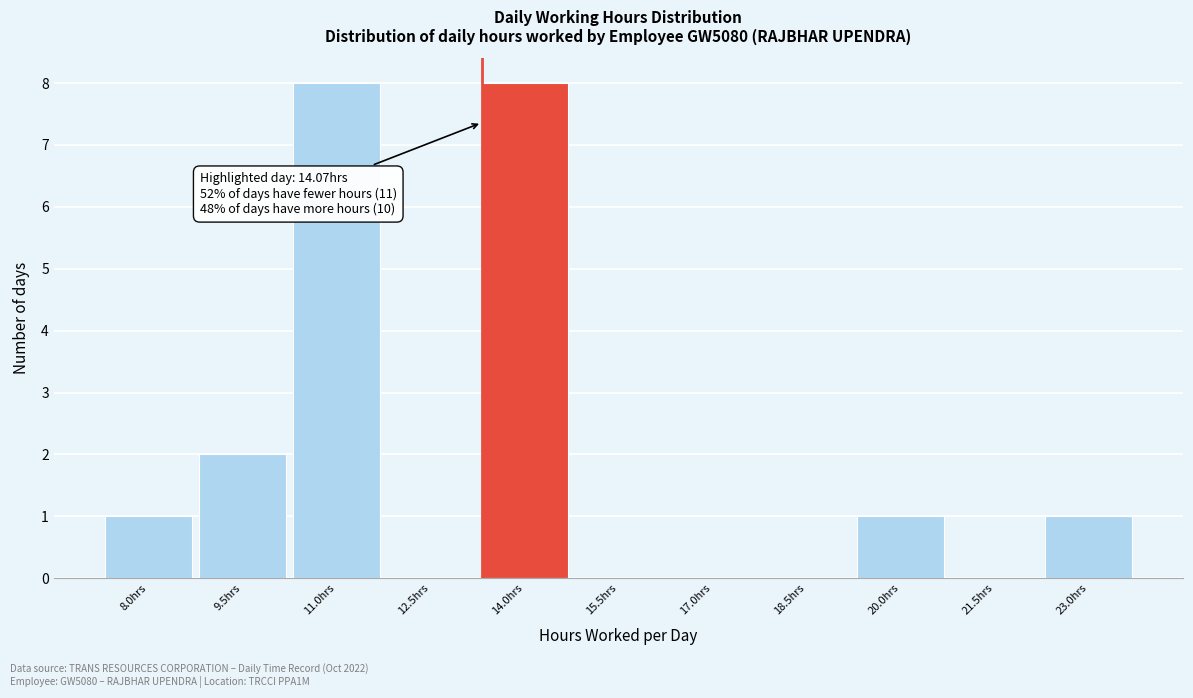

Reading left to right, what are all the values shown in this chart?

8.0hrs=1	9.5hrs=2	11.0hrs=8	12.5hrs=0	14.0hrs=8	15.5hrs=0	17.0hrs=0	18.5hrs=0	20.0hrs=1	21.5hrs=0	23.0hrs=1